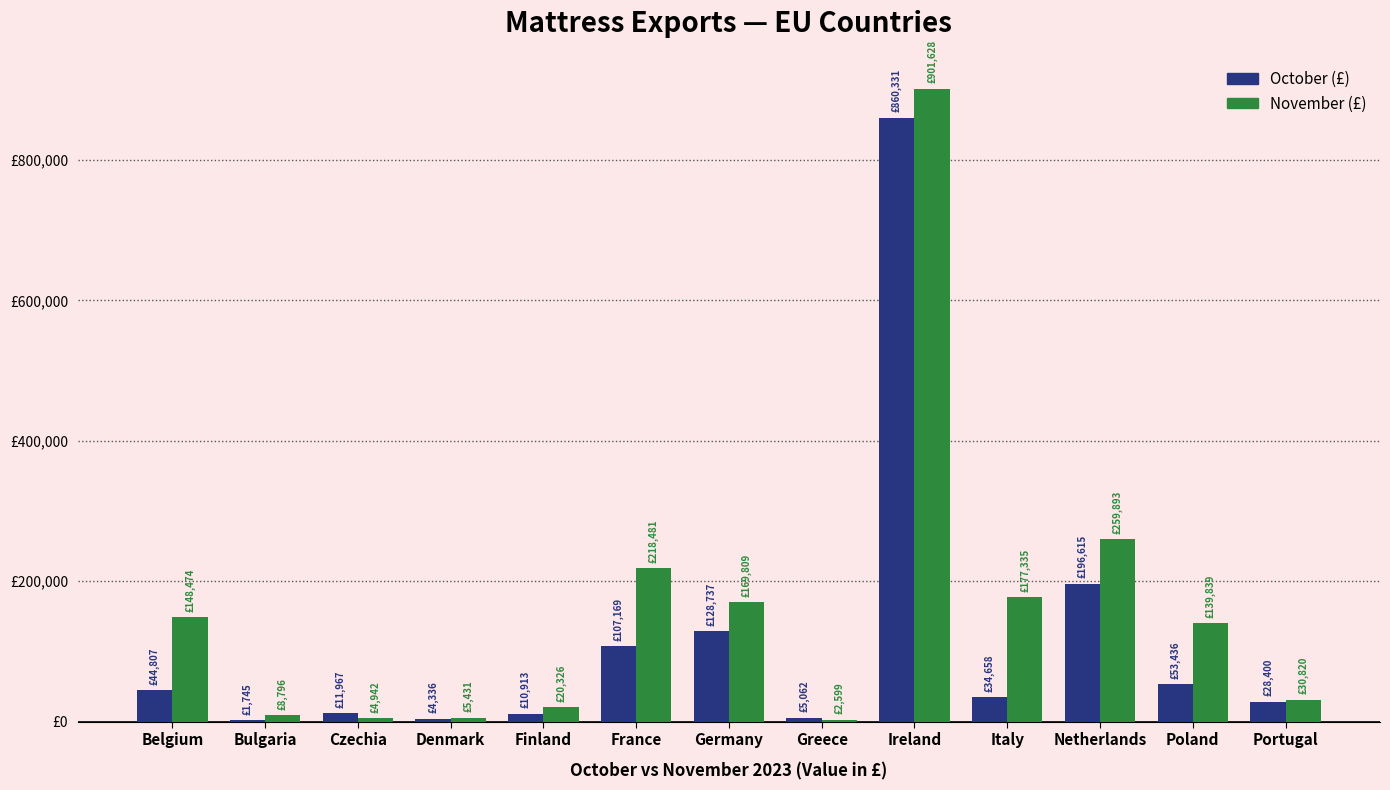

What are all the series names shown in the legend?

October (£), November (£)